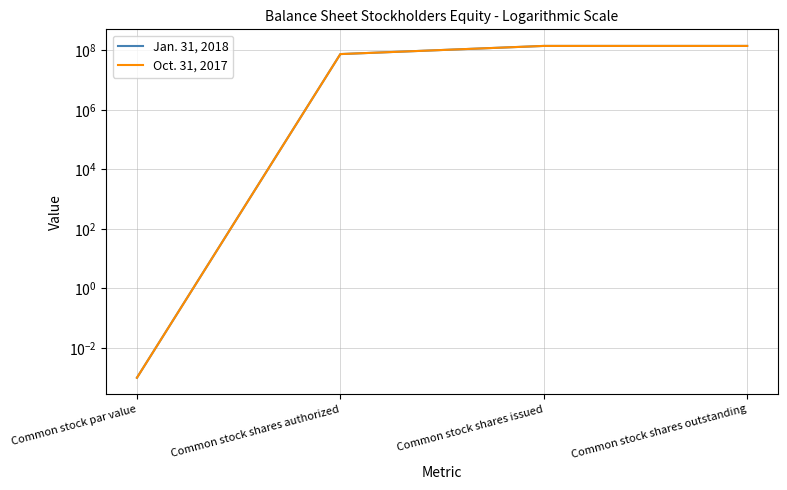

Which series has the largest total across all categories?

Jan. 31, 2018